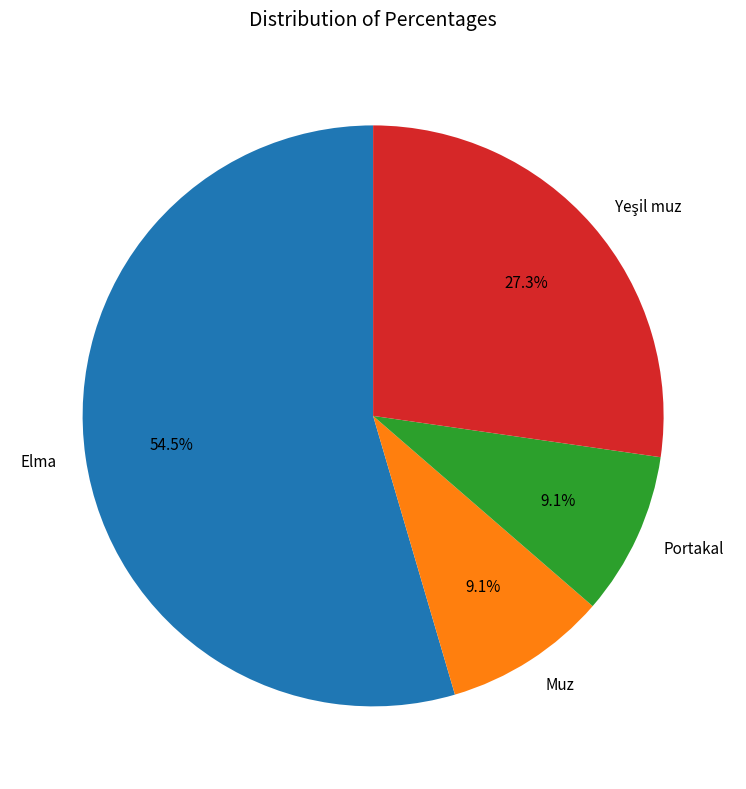

Does Portakal represent more than half of the total?

No